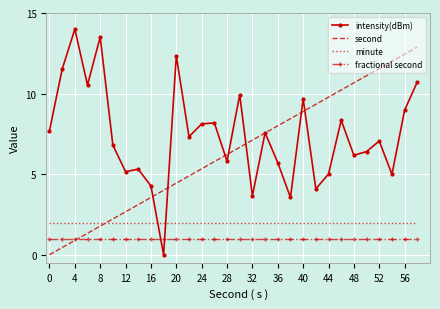

True or false: fractional second and minute cross at least once.

False